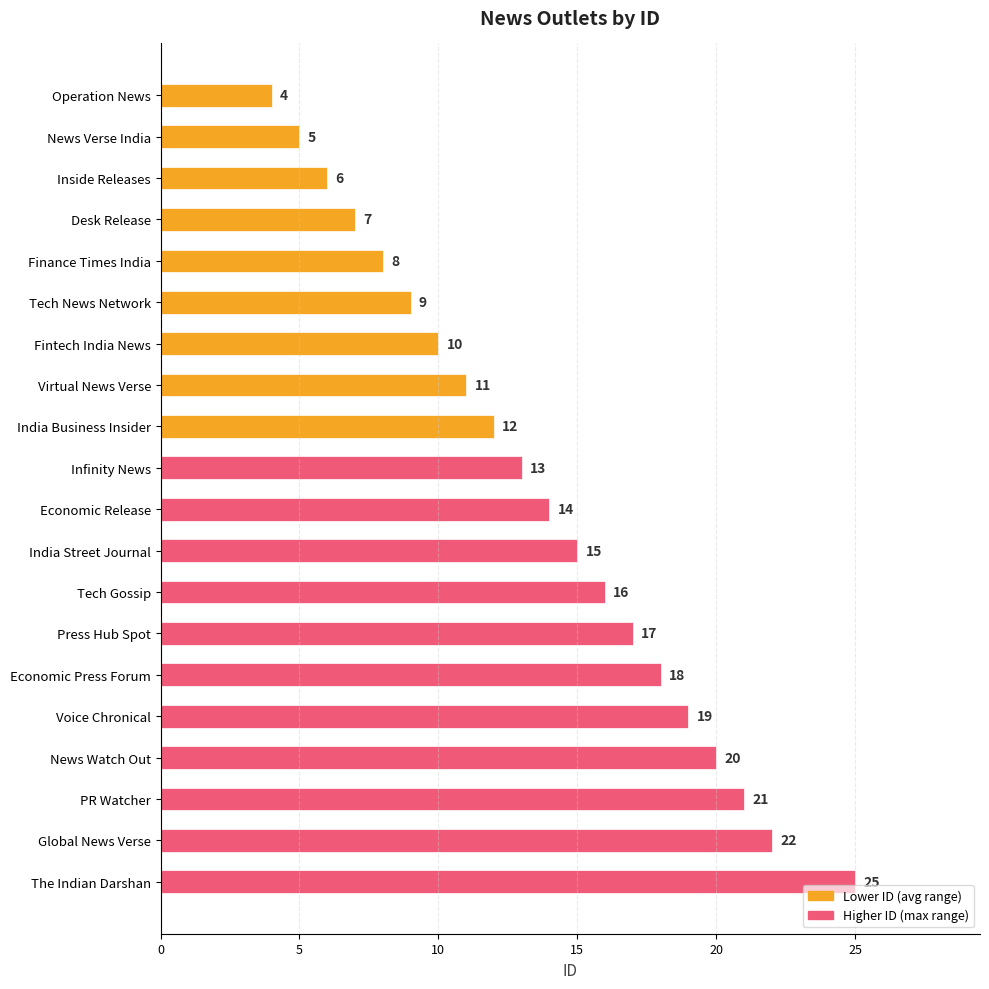

How many series are shown in this chart?

1